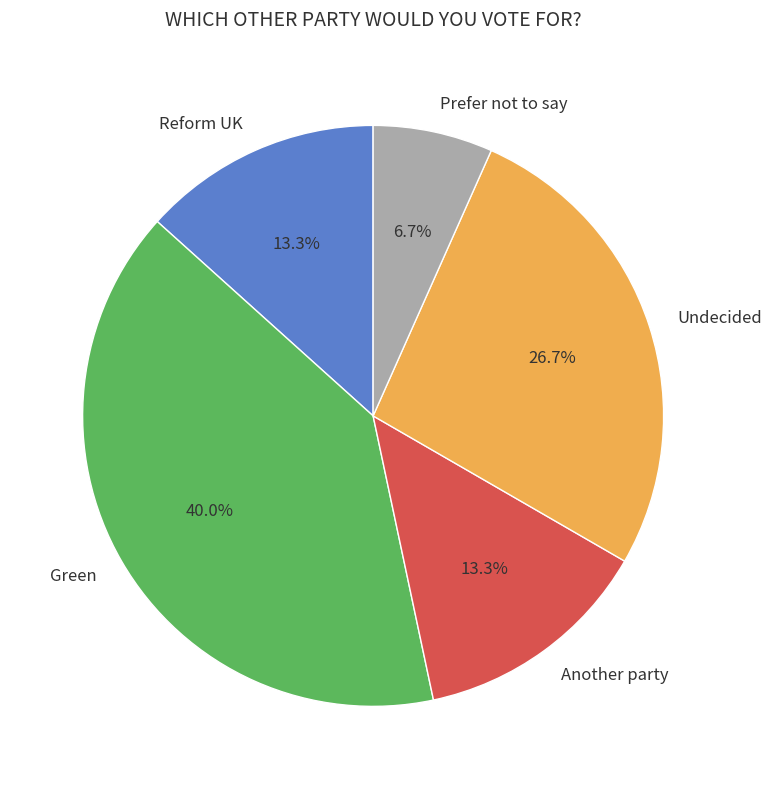

Which slice is the largest?

Green